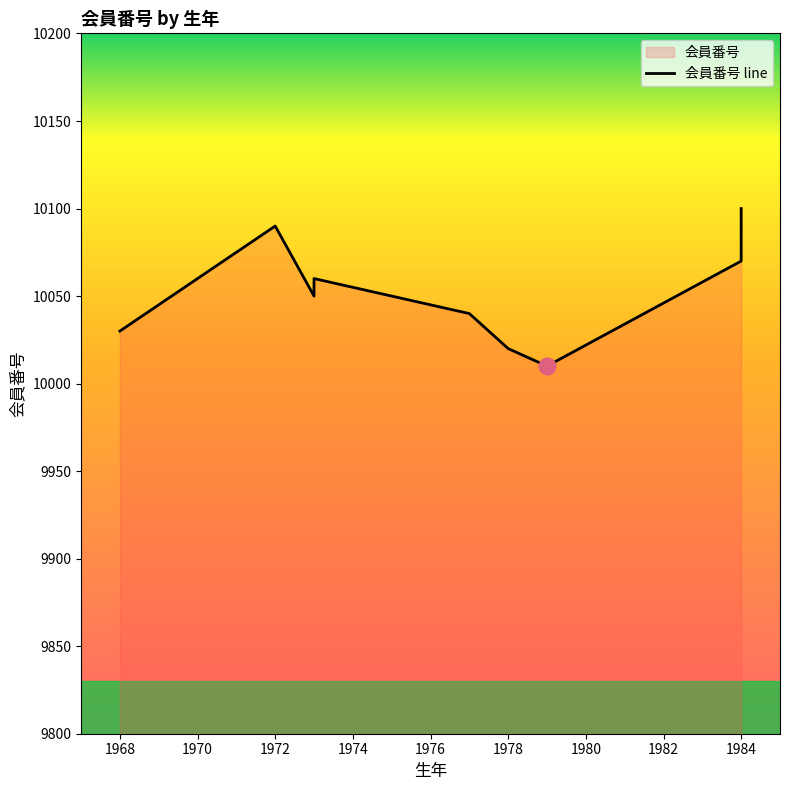

What is the sum of the values at 1974 and 1984?

20140